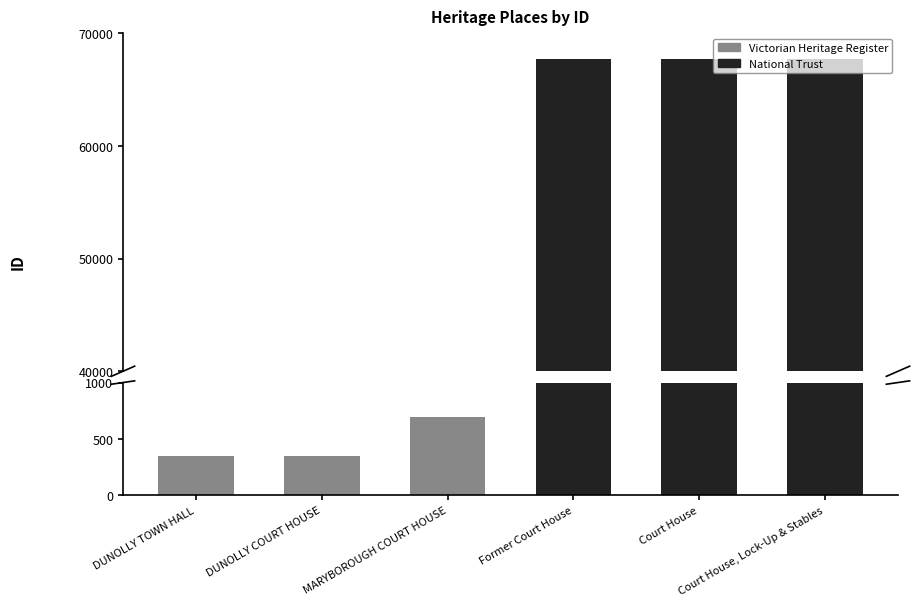

The chart shows a value of 37399 at Court House. True or false?

False